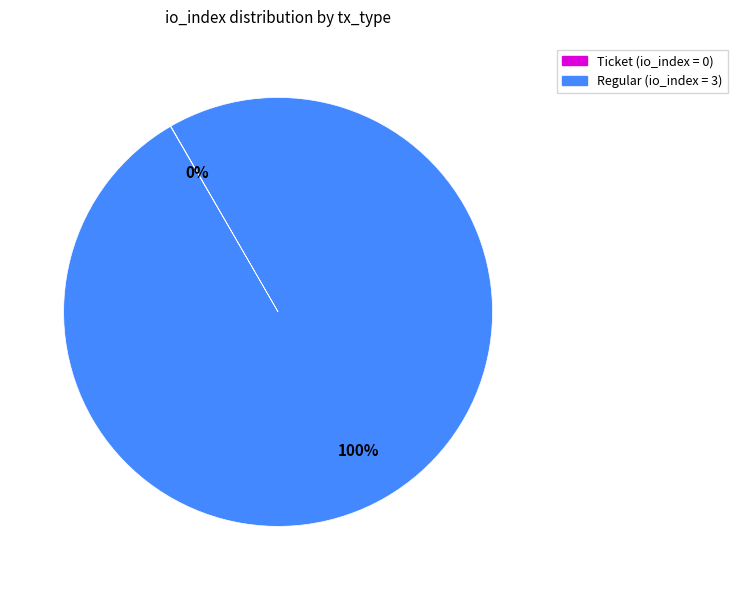

To the nearest percent, what is the average slice percentage?

50%